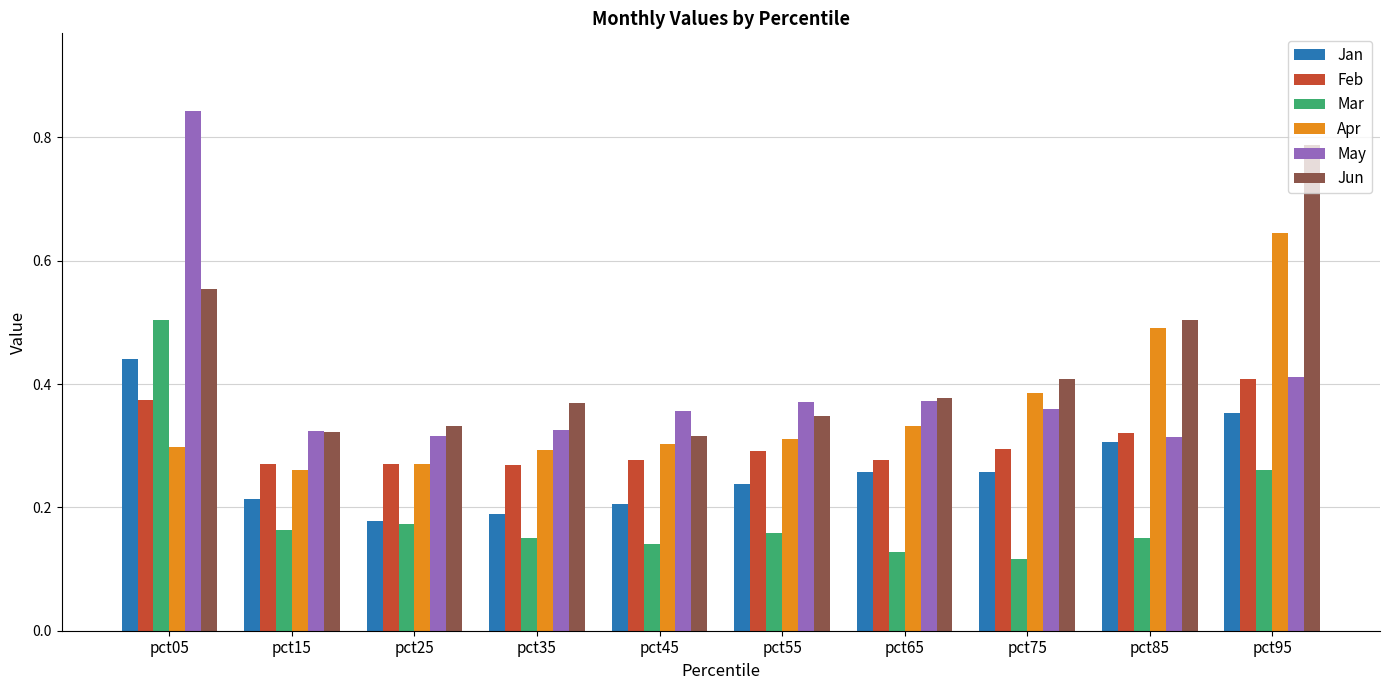

Count the Jan values in the range 0 to 1.

10